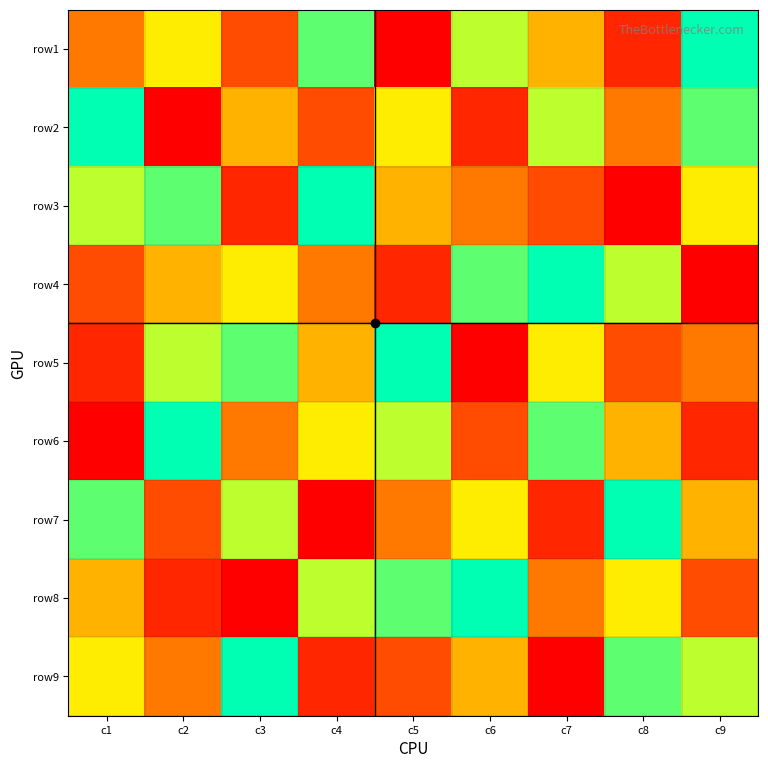

Which category has the lowest value across all series?

c5